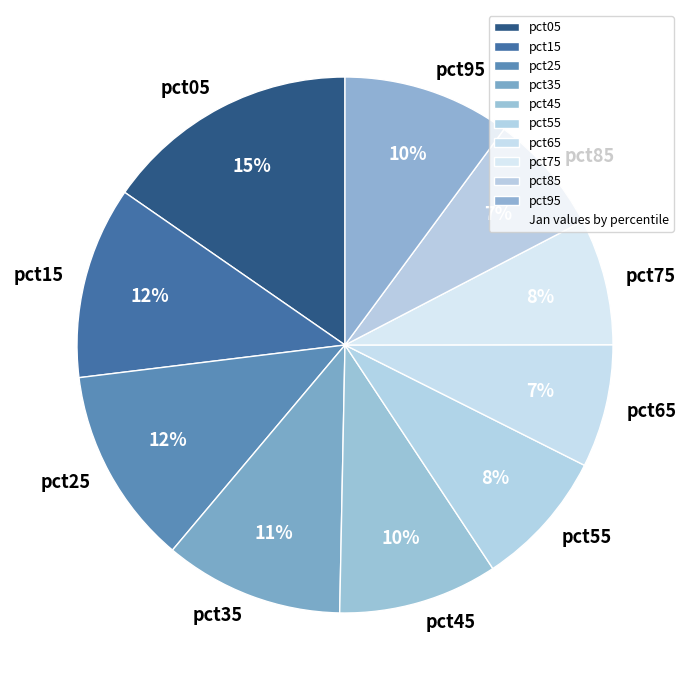

Which has a higher value, pct05 or pct95?

pct05